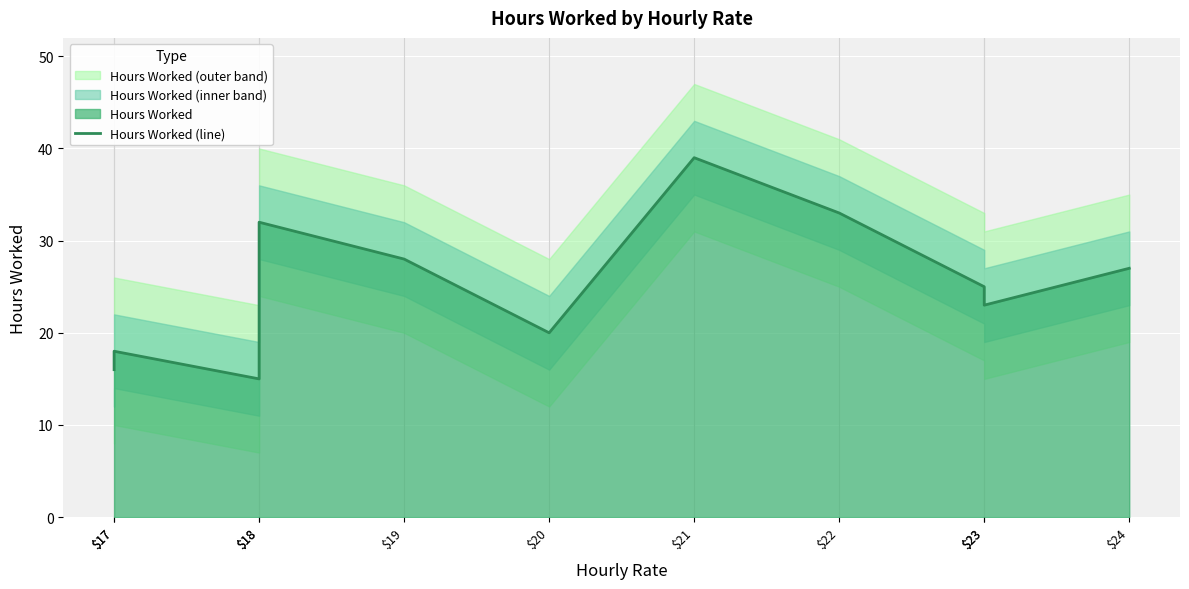

What is the smallest value displayed?

15